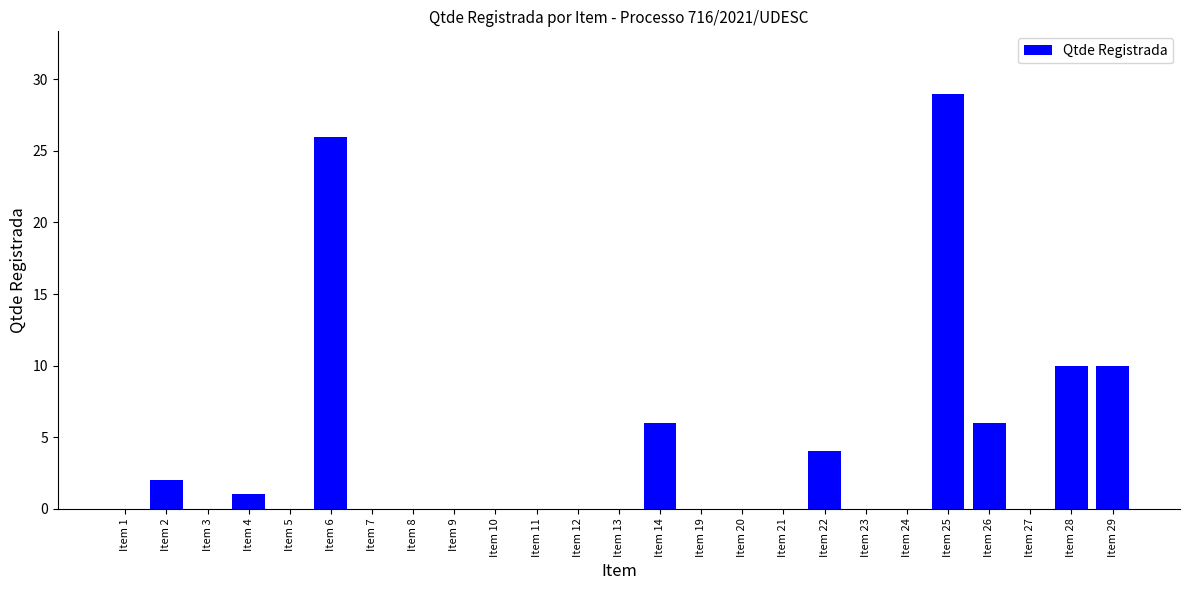

The value at Item 4 is 1. True or false?

True